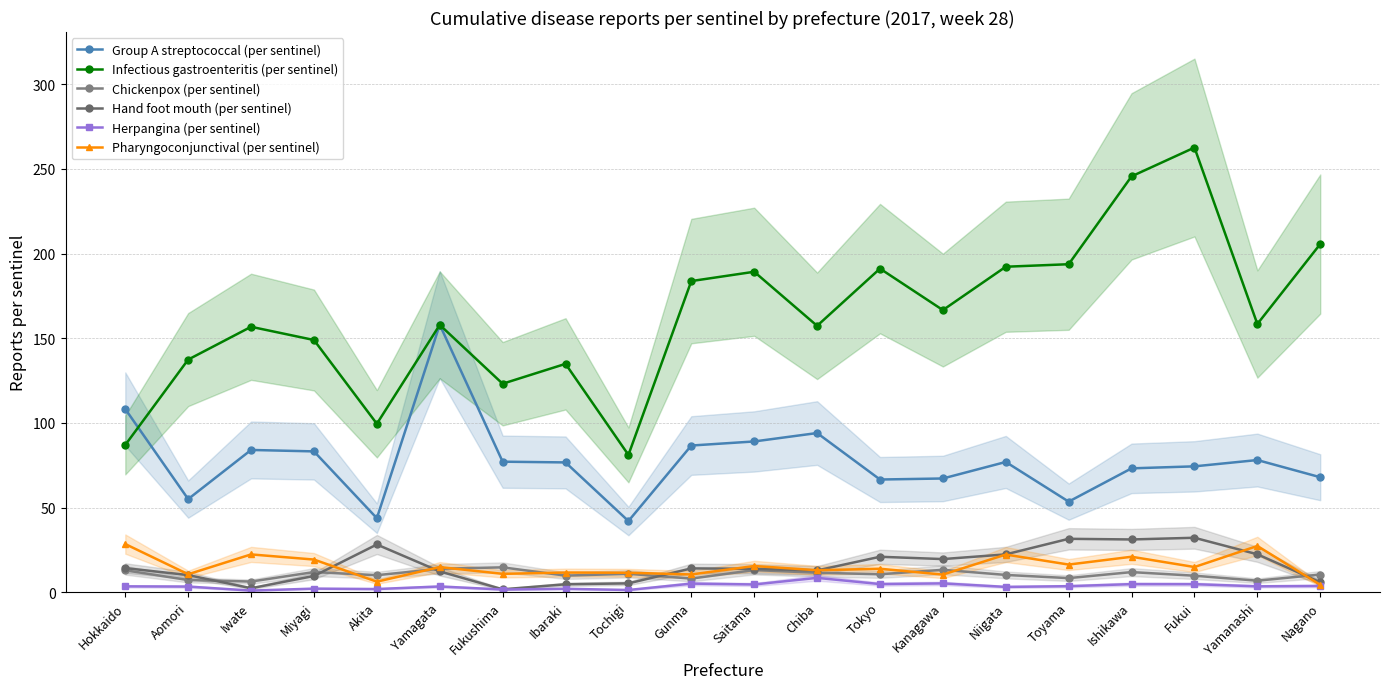

Where does the Infectious gastroenteritis (per sentinel) series first go above 158?

Gunma